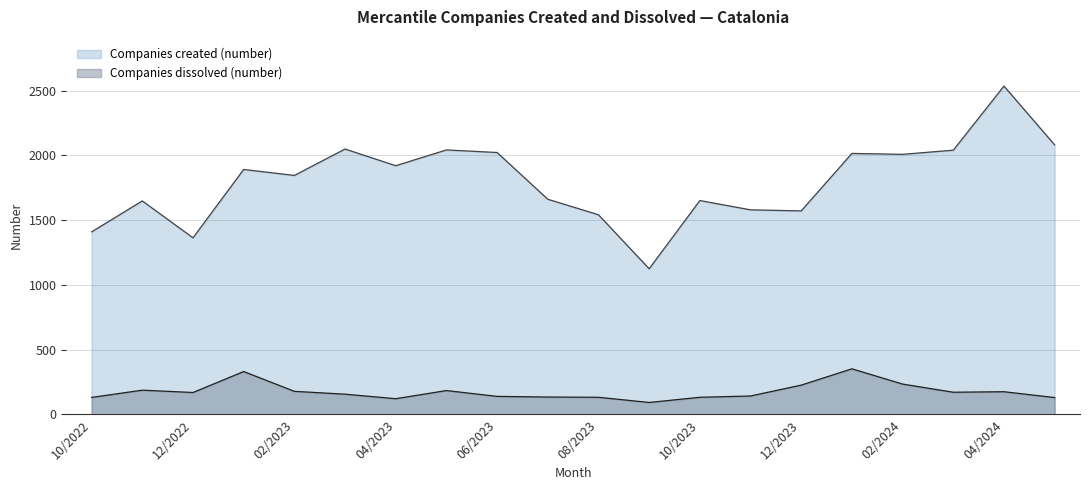

List the series in order of their overall mean, lowest first.

Companies dissolved (number), Companies created (number)